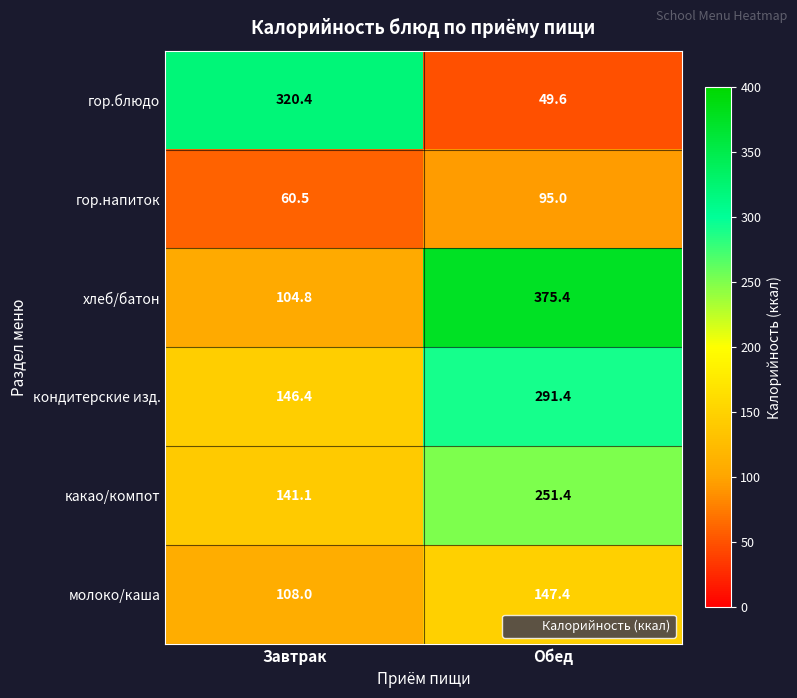

What is the difference between the maximum and minimum values in the гор.блюдо series?

270.8